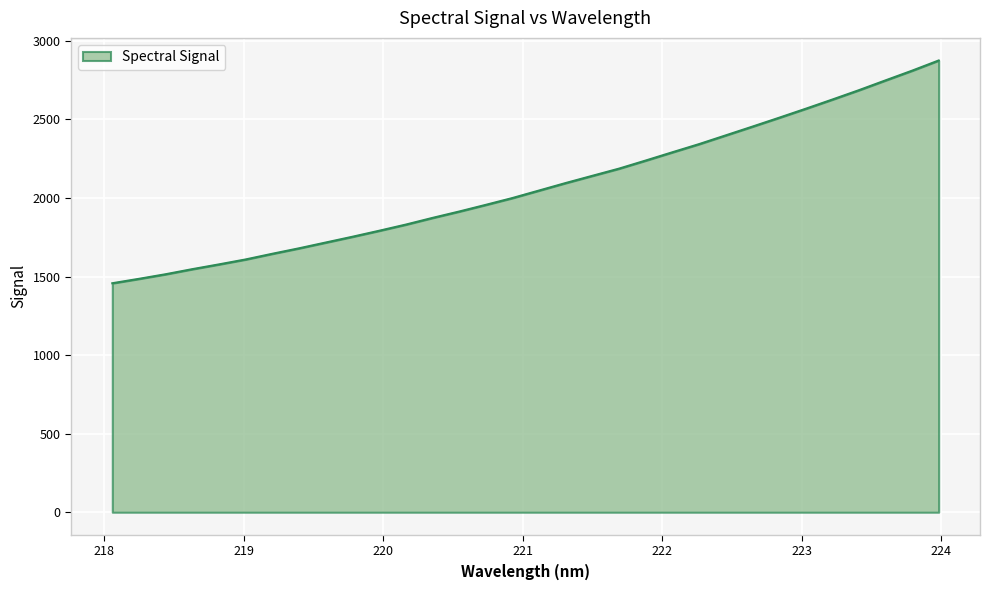

What is the difference between the maximum and second lowest values?

1389.7